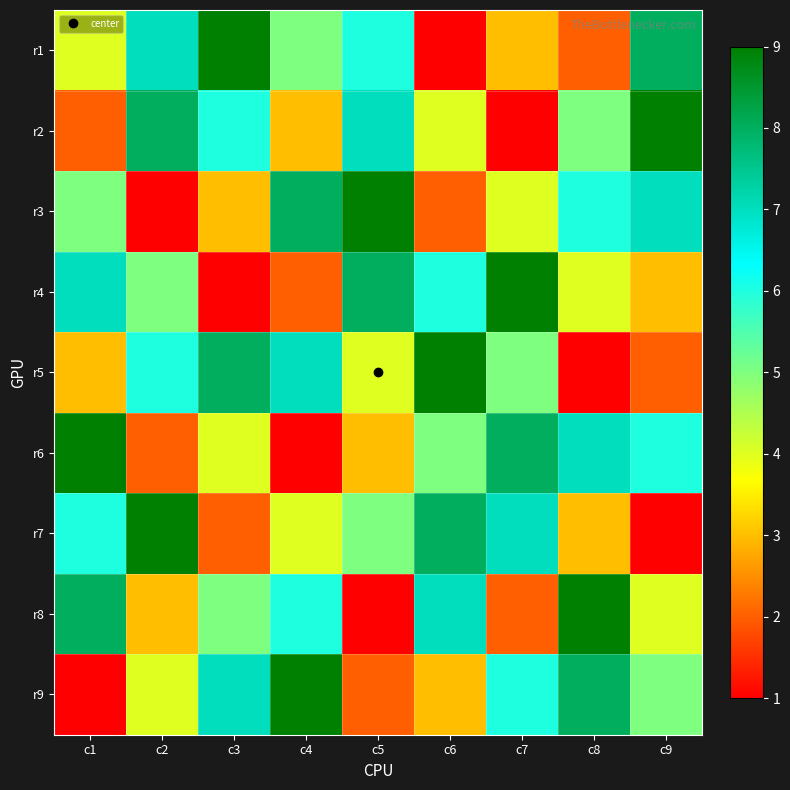

Reading left to right, what are all the values shown in this chart?

r1: c1=4	c2=7	c3=9	c4=5	c5=6	c6=1	c7=3	c8=2	c9=8
r2: c1=2	c2=8	c3=6	c4=3	c5=7	c6=4	c7=1	c8=5	c9=9
r3: c1=5	c2=1	c3=3	c4=8	c5=9	c6=2	c7=4	c8=6	c9=7
r4: c1=7	c2=5	c3=1	c4=2	c5=8	c6=6	c7=9	c8=4	c9=3
r5: c1=3	c2=6	c3=8	c4=7	c5=4	c6=9	c7=5	c8=1	c9=2
r6: c1=9	c2=2	c3=4	c4=1	c5=3	c6=5	c7=8	c8=7	c9=6
r7: c1=6	c2=9	c3=2	c4=4	c5=5	c6=8	c7=7	c8=3	c9=1
r8: c1=8	c2=3	c3=5	c4=6	c5=1	c6=7	c7=2	c8=9	c9=4
r9: c1=1	c2=4	c3=7	c4=9	c5=2	c6=3	c7=6	c8=8	c9=5